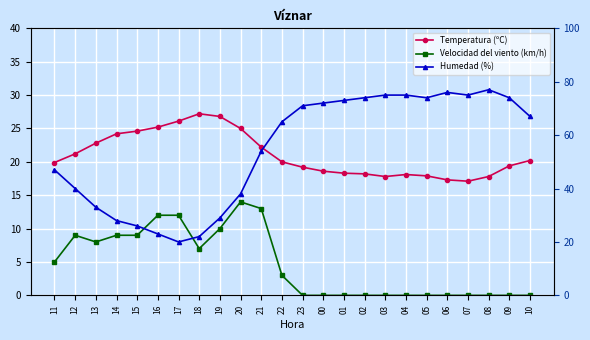

How many data points in Velocidad del viento (km/h) are above 3?

11